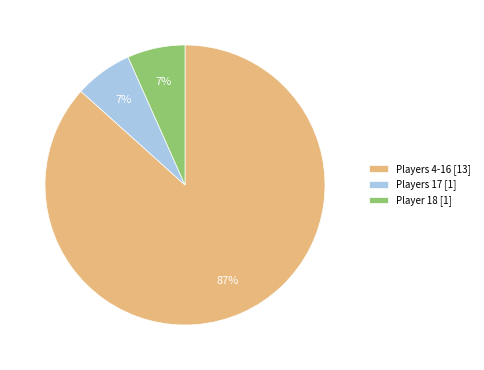

To the nearest percent, what portion does Players 17 [1] represent?

7%